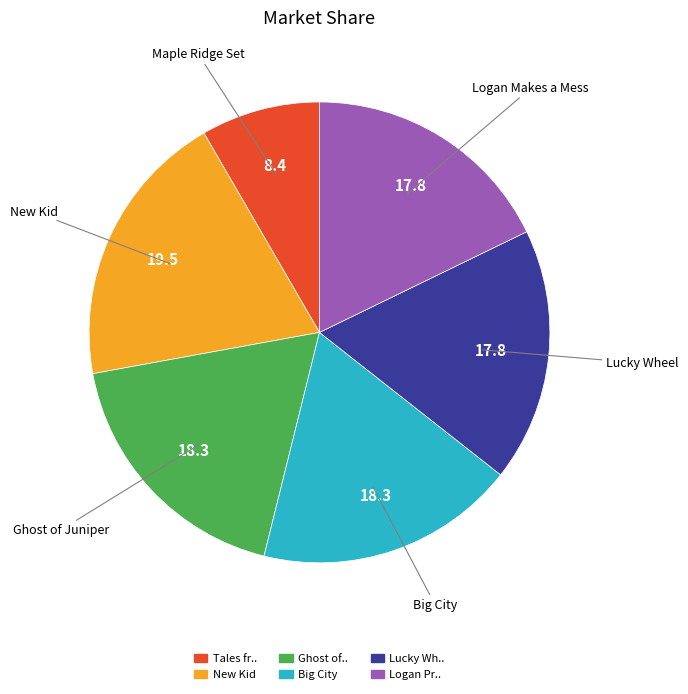

Is there a majority slice in this chart?

No